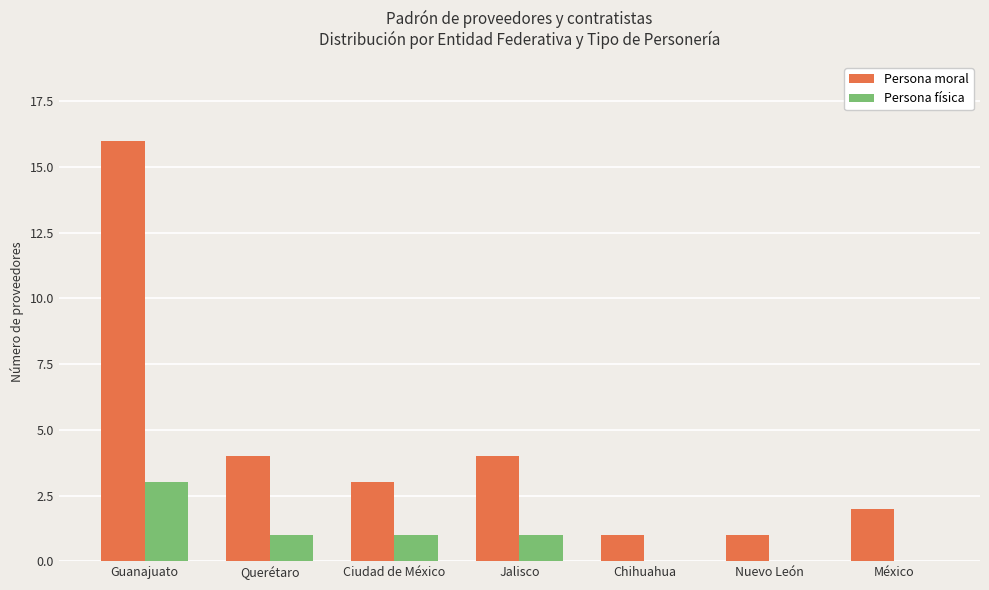

The value of Persona moral at México is 4. True or false?

False